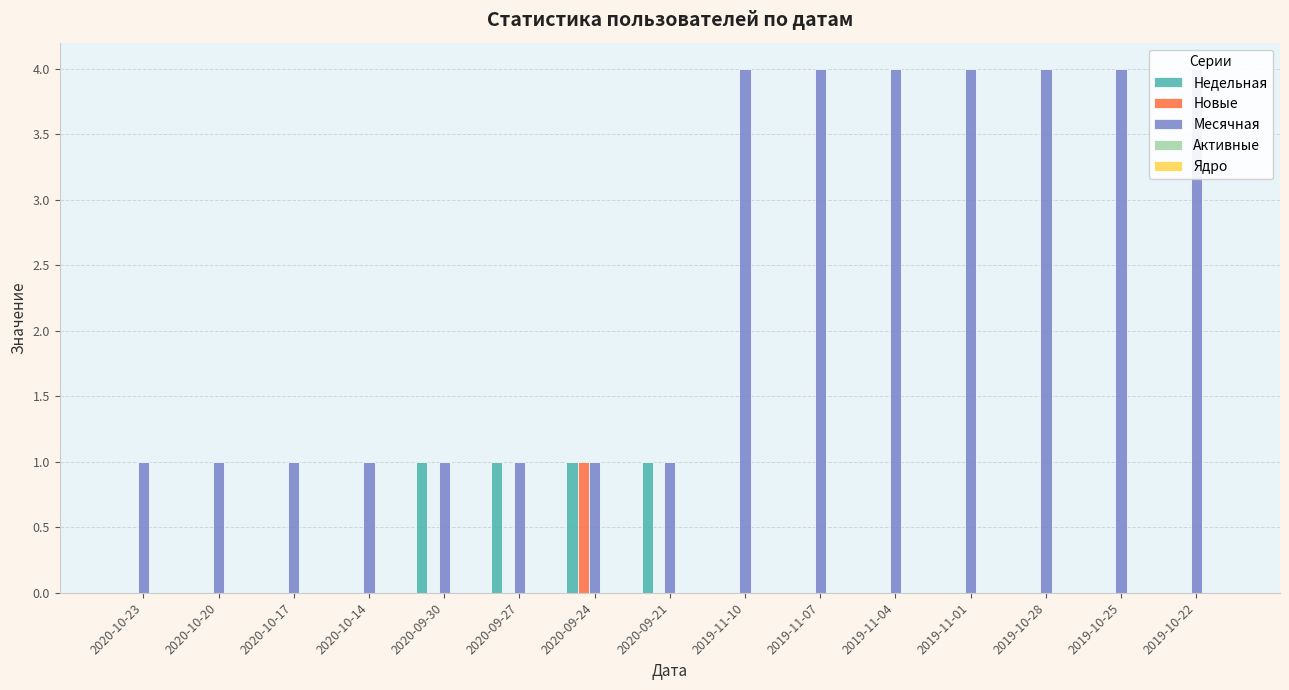

What is the sum of the Недельная values at 2020-10-23 and 2020-09-27?

1